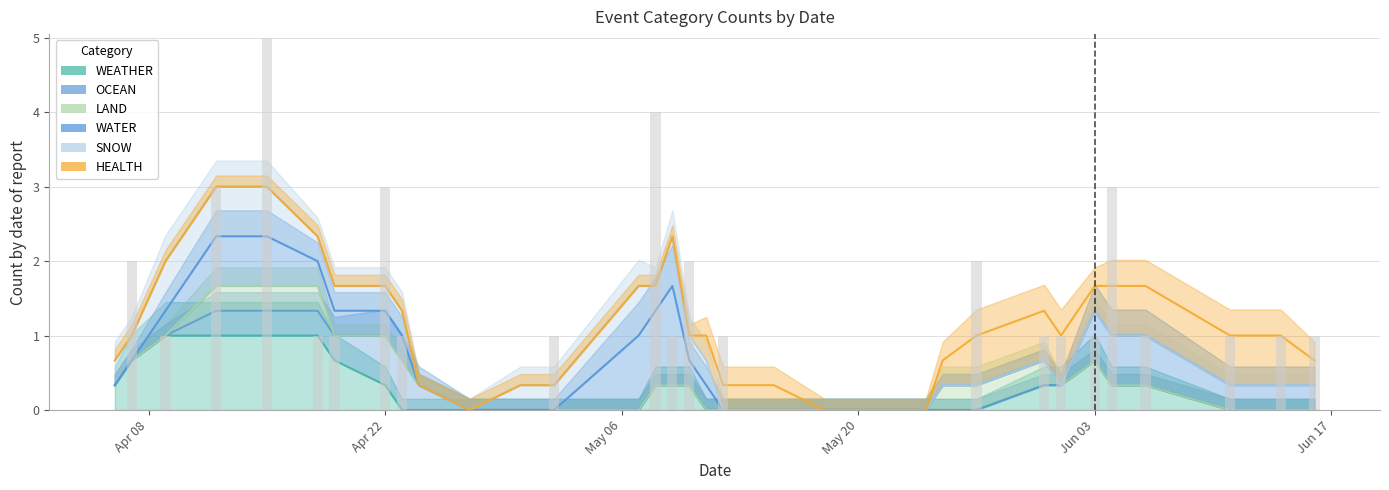

The value of SNOW at 2024-05-31 is -1. True or false?

False